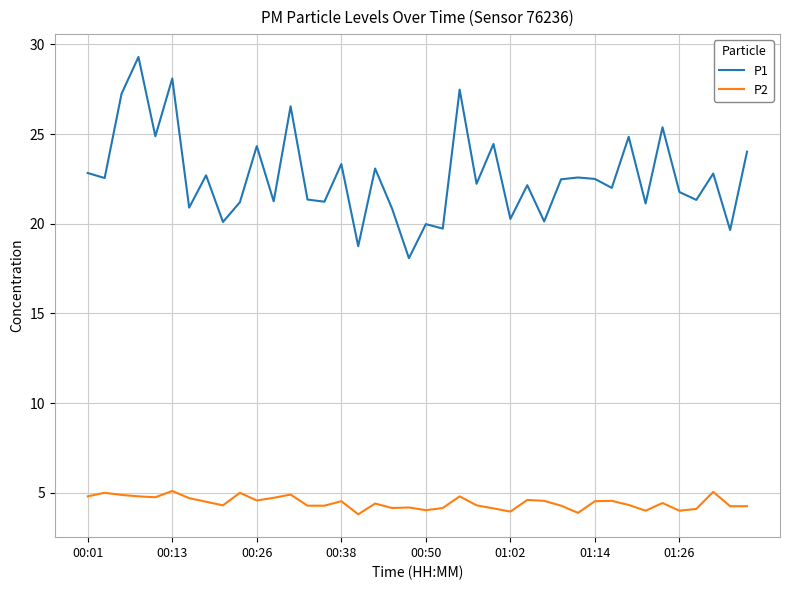

True or false: P1 and P2 intersect in this chart.

False